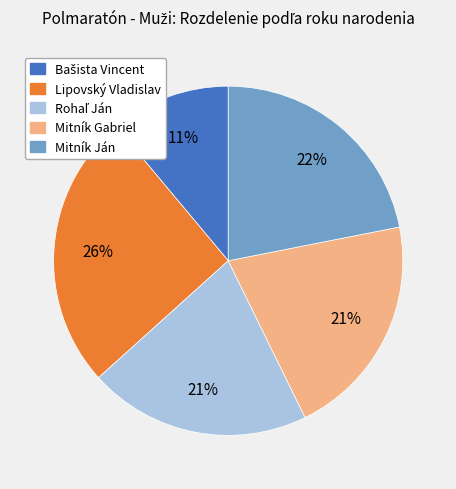

Is the sum of Mitník Gabriel and Lipovský Vladislav greater than half?

No